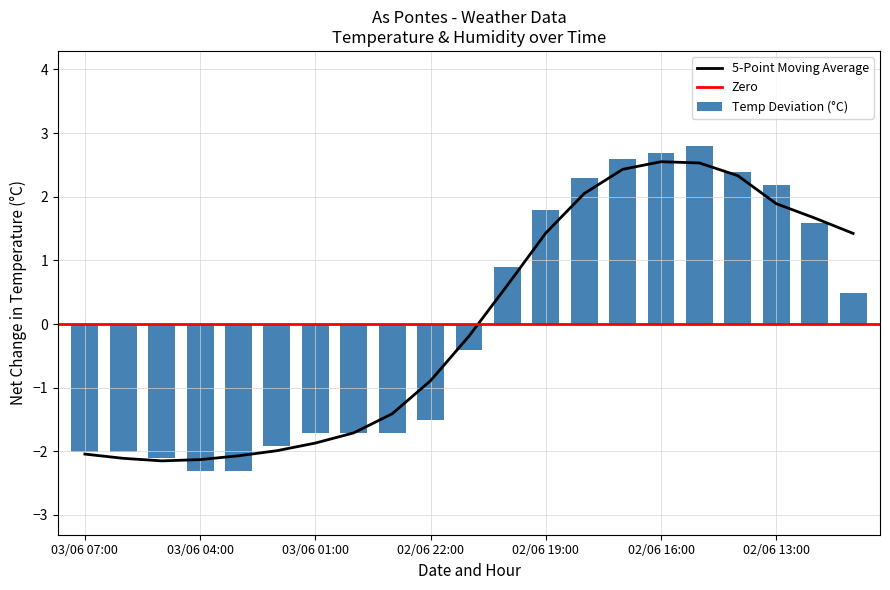

What is the difference between the maximum and minimum values in the Temp Deviation (°C) series?

5.1